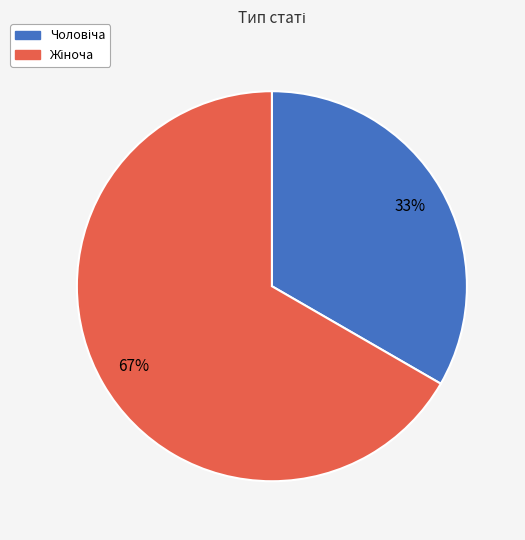

Is there a majority slice in this chart?

Yes